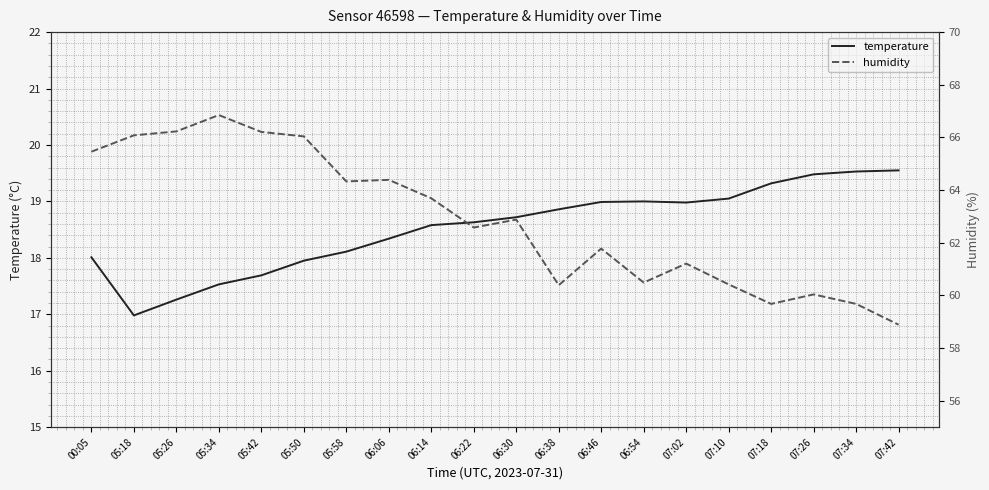

What are all the series names shown in the legend?

temperature, humidity